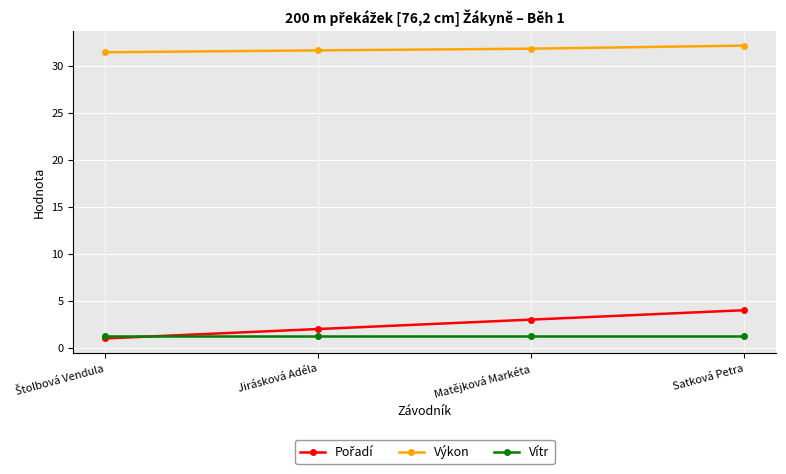

The Vítr series shows 1.3 at Satková Petra. True or false?

True